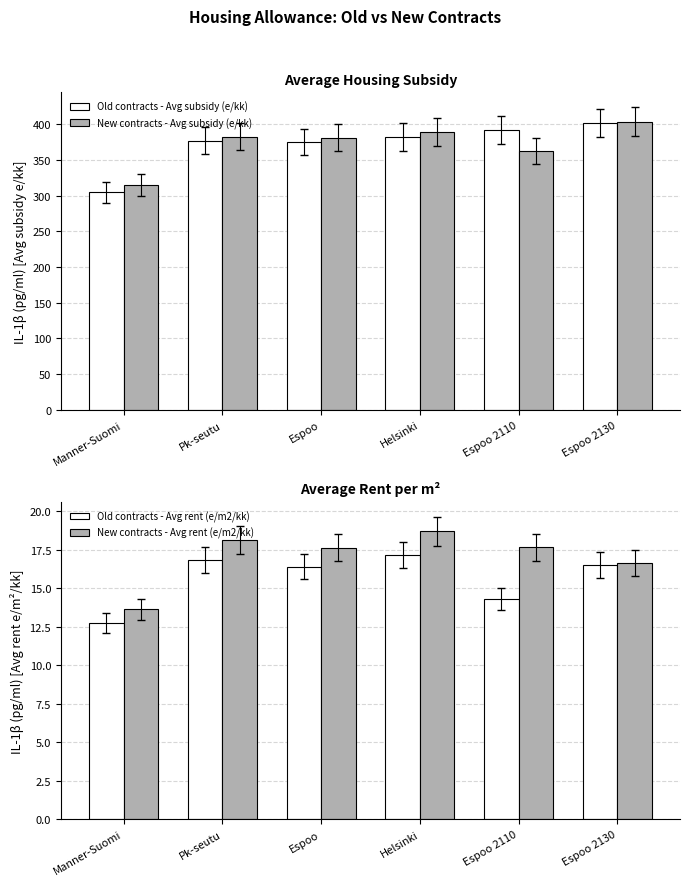

What is the spread (max minus min) of values at Espoo 2130?

386.8